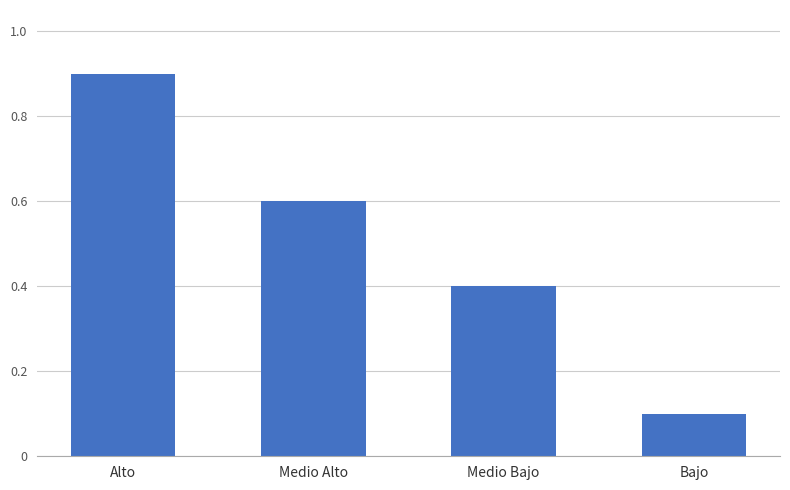

List the labels in order of value, smallest first.

Bajo, Medio Bajo, Medio Alto, Alto